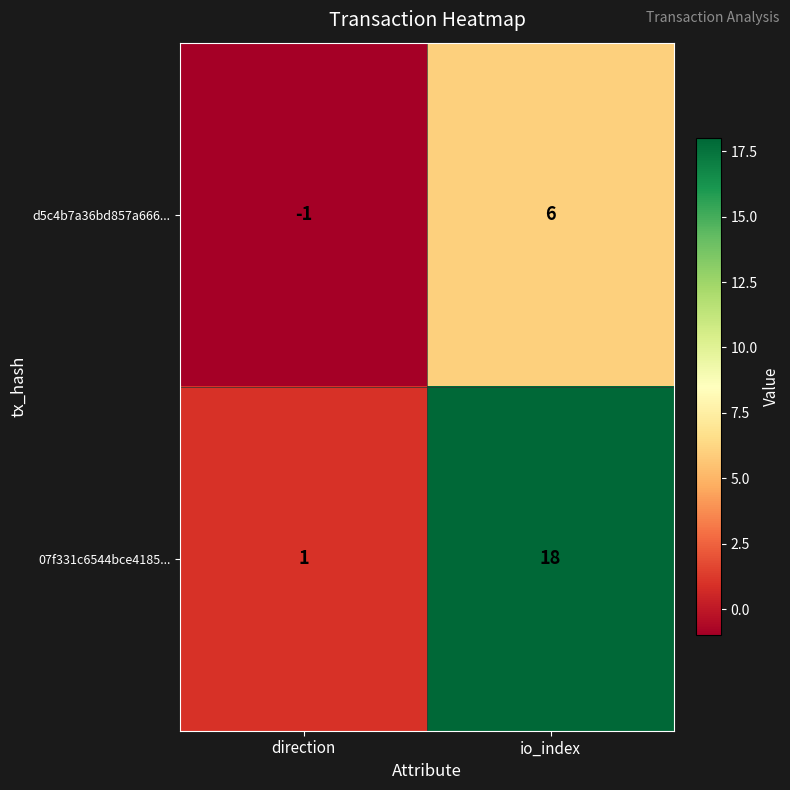

Between direction and io_index, which series saw the biggest shift?

07f331c6544bce4185...